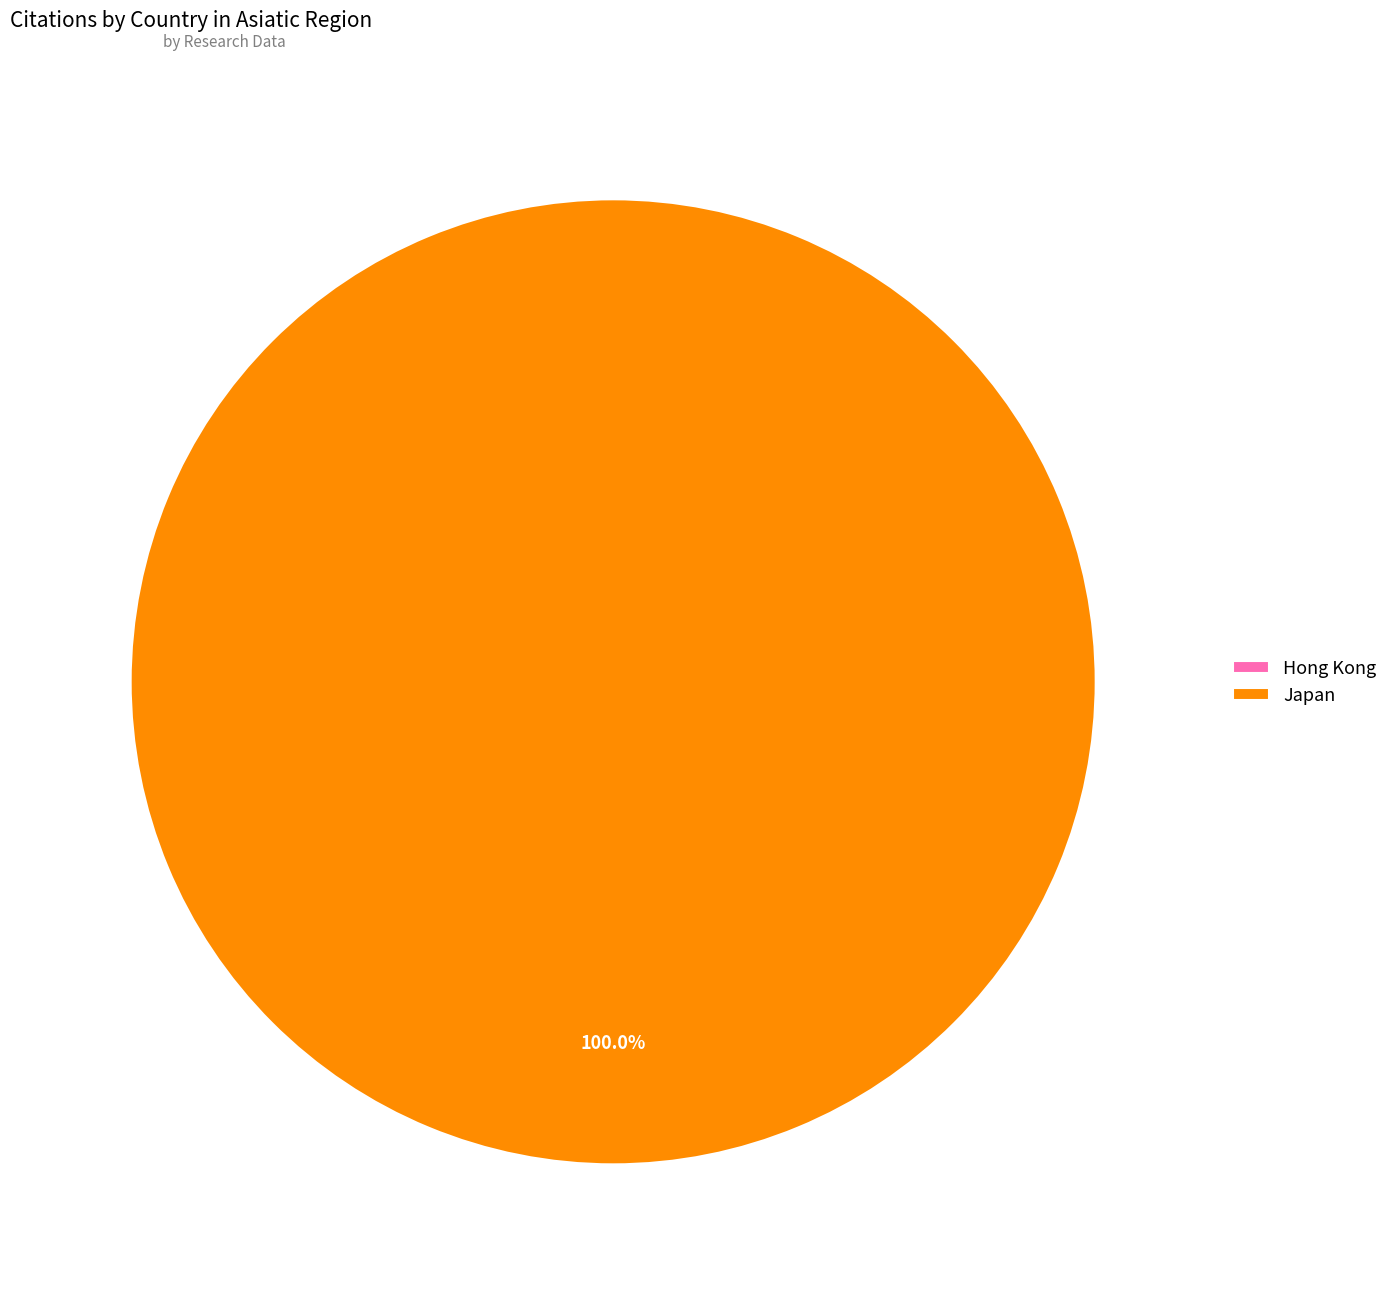

Count the number of slices in the pie.

2